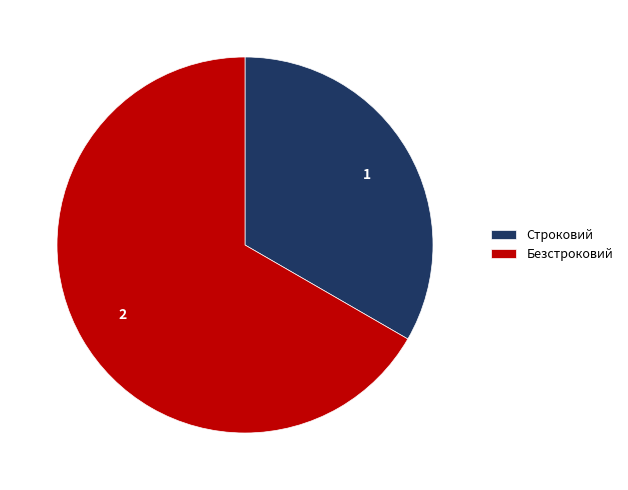

The Строковий slice represents 41% of the pie. True or false?

False